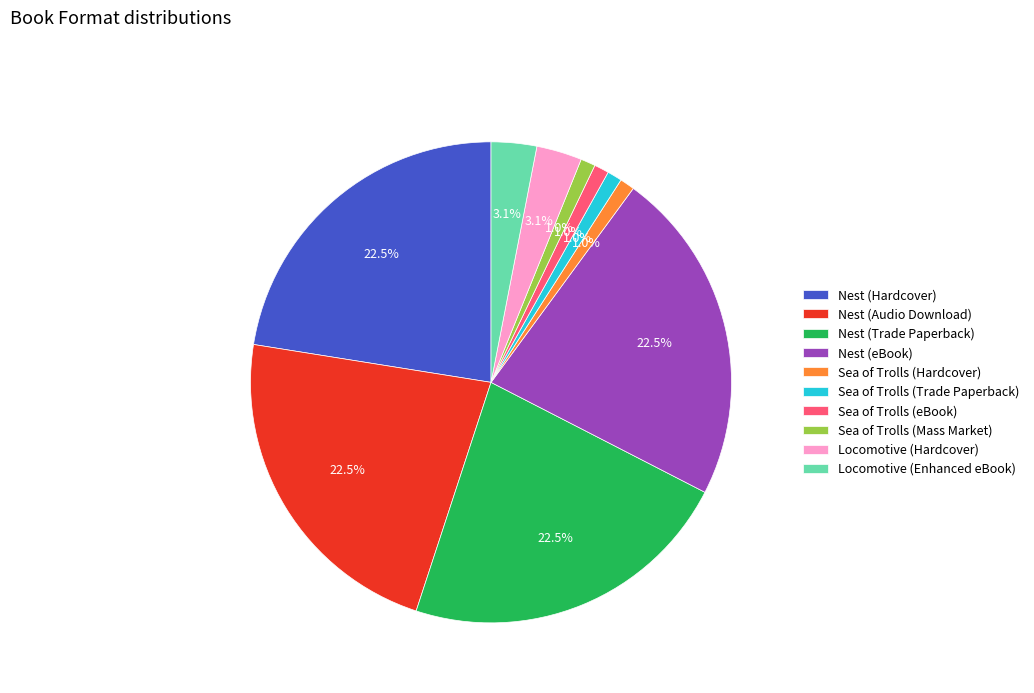

Does Locomotive (Enhanced eBook) account for over 50% of the chart?

No